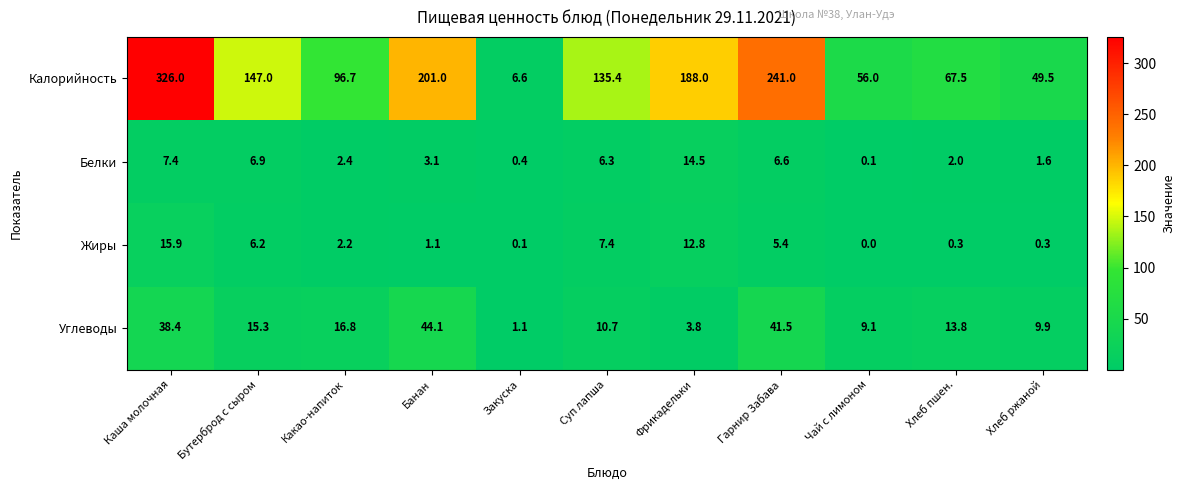

What is the difference between the Углеводы values at Гарнир Забава and Хлеб пшен.?

27.7